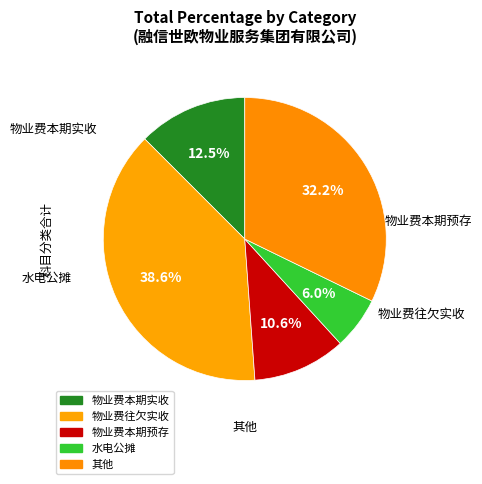

How many slices are in this pie chart?

5